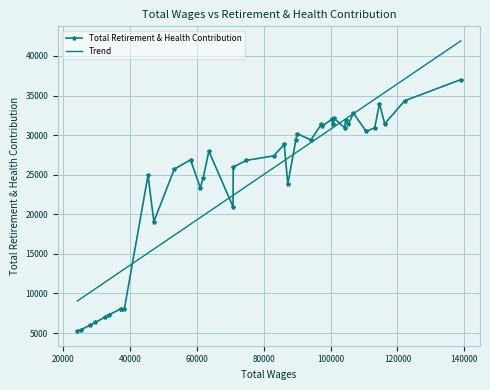

What is the value of the Total Retirement & Health Contribution point at the 13th from the left?

26881